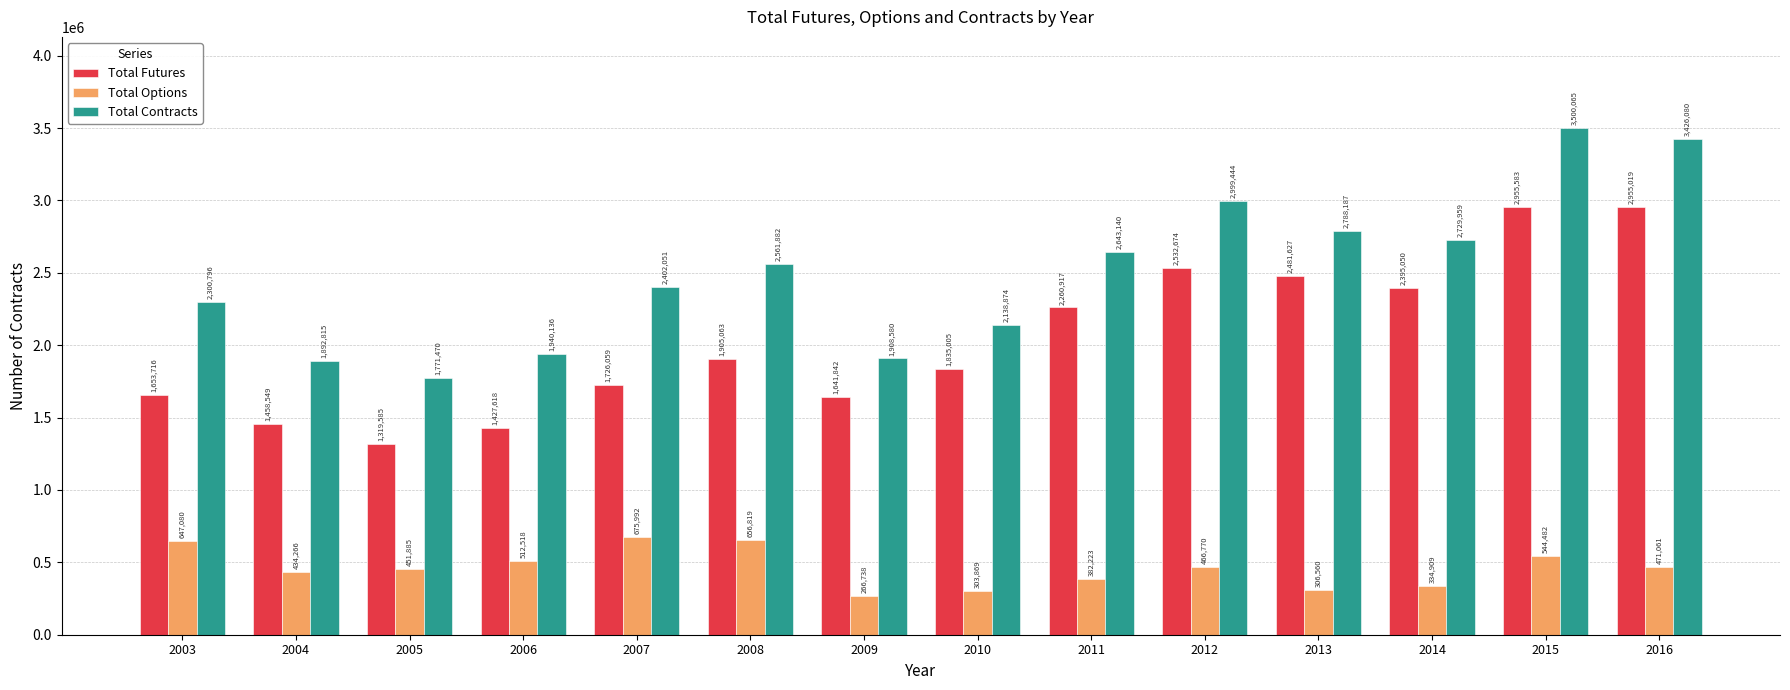

Reading left to right, what are all the values shown in this chart?

Total Futures: 2003=1653716	2004=1458549	2005=1319585	2006=1427618	2007=1726059	2008=1905063	2009=1641842	2010=1835005	2011=2260917	2012=2532674	2013=2481627	2014=2395050	2015=2955583	2016=2955019
Total Options: 2003=647080	2004=434266	2005=451885	2006=512518	2007=675992	2008=656819	2009=266738	2010=303869	2011=382223	2012=466770	2013=306560	2014=334909	2015=544482	2016=471061
Total Contracts: 2003=2300796	2004=1892815	2005=1771470	2006=1940136	2007=2402051	2008=2561882	2009=1908580	2010=2138874	2011=2643140	2012=2999444	2013=2788187	2014=2729959	2015=3500065	2016=3426080